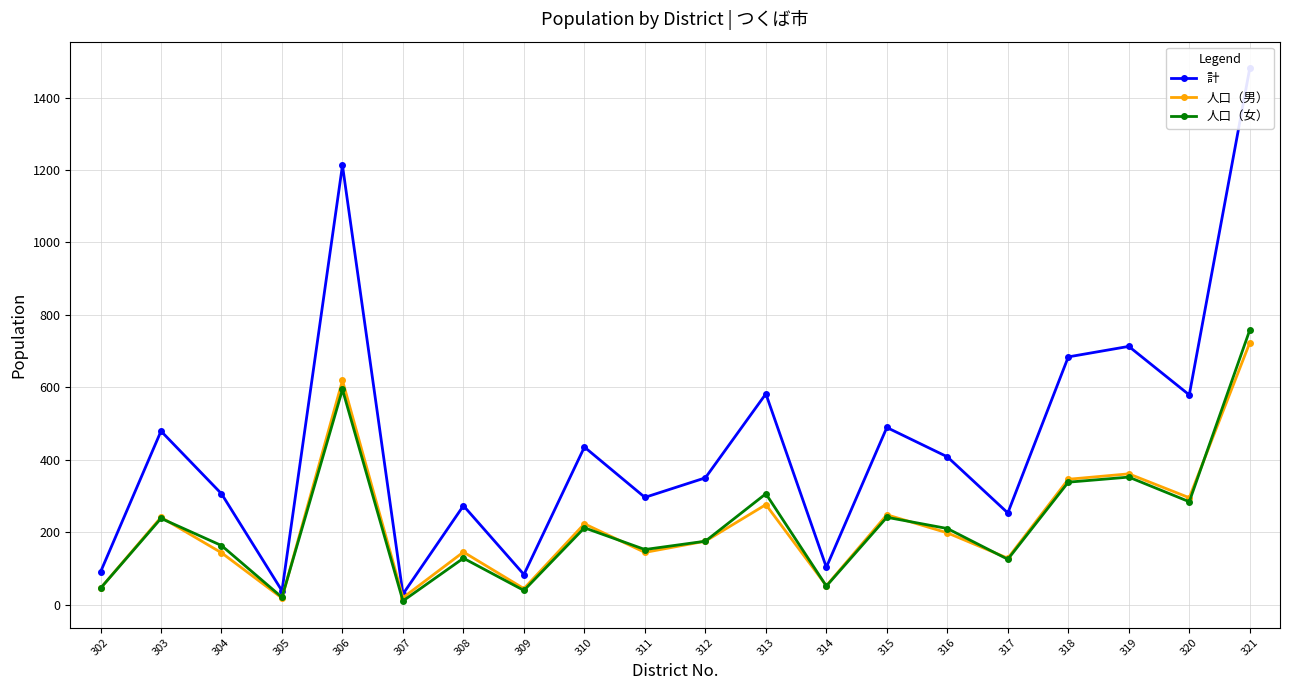

What is the highest value of the 計 series?

1481